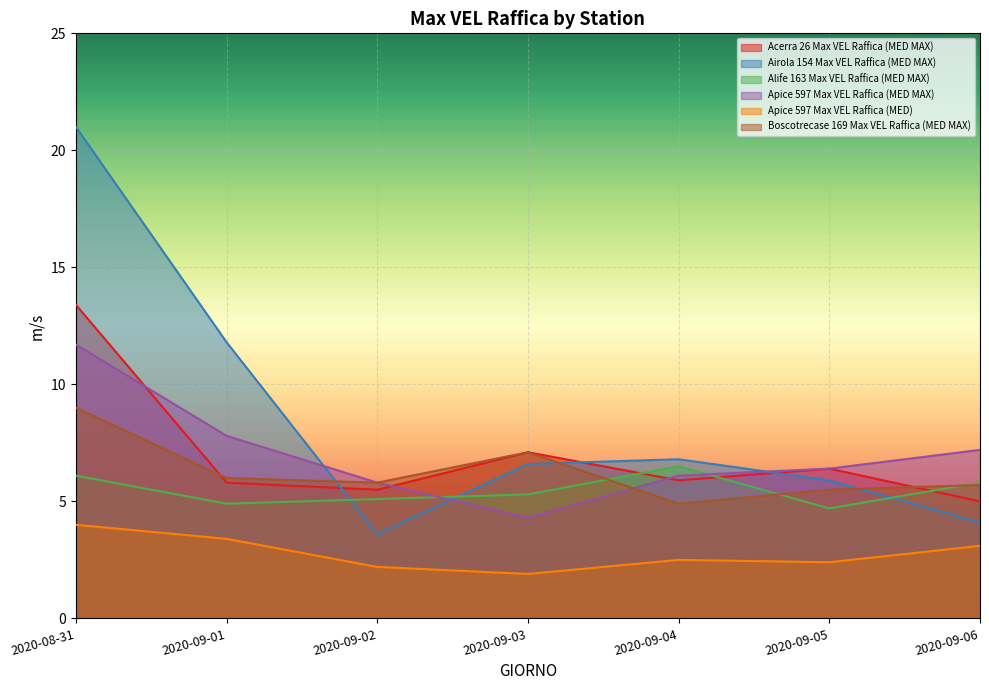

Where is Airola 154 Max VEL Raffica (MED MAX) nearest to the value 12?

2020-09-01